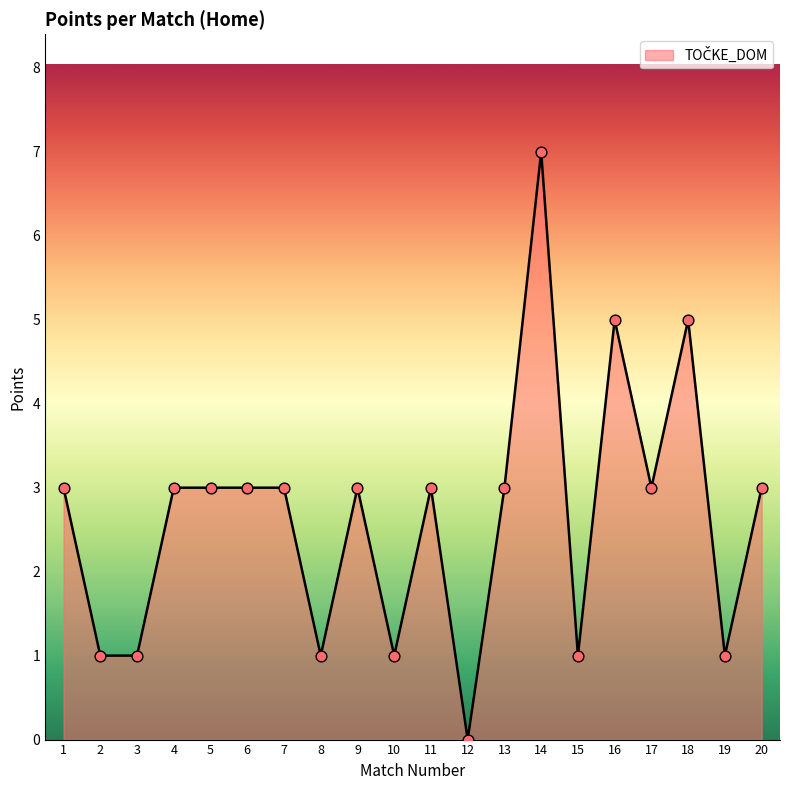

What is the change in value from 1 to 15?

-2